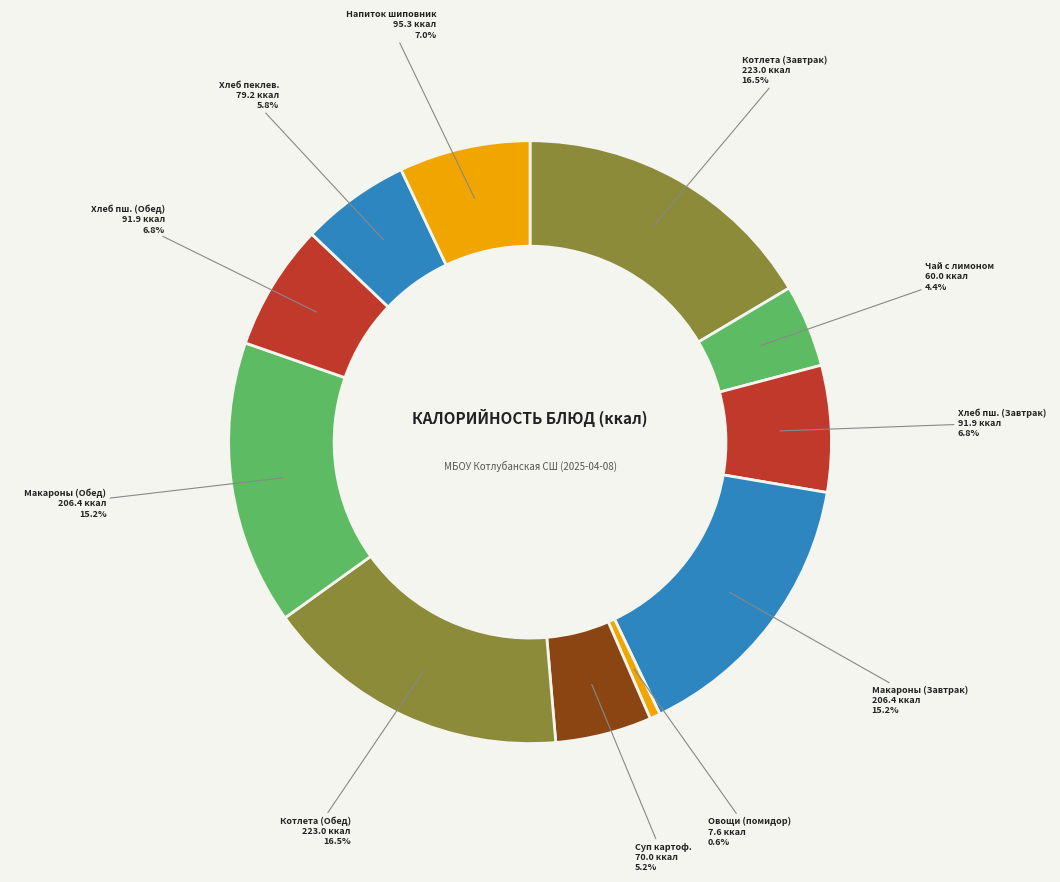

Do Котлета (Обед) and Макароны (Обед) together represent more than half of the pie?

No